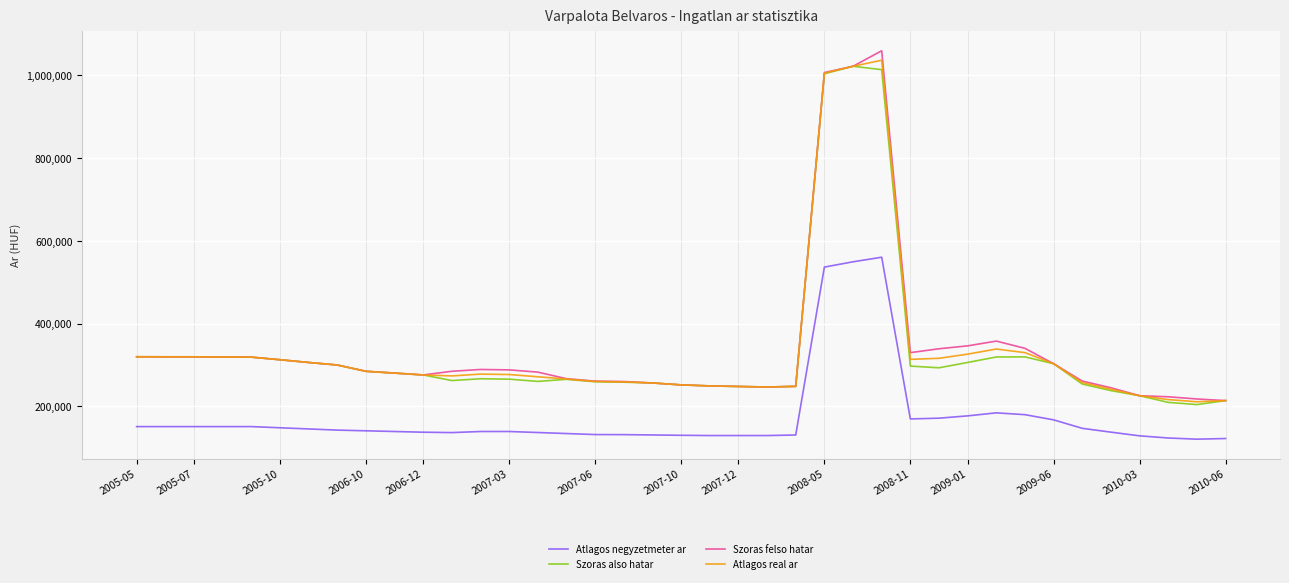

What is the greatest value displayed?

1059446